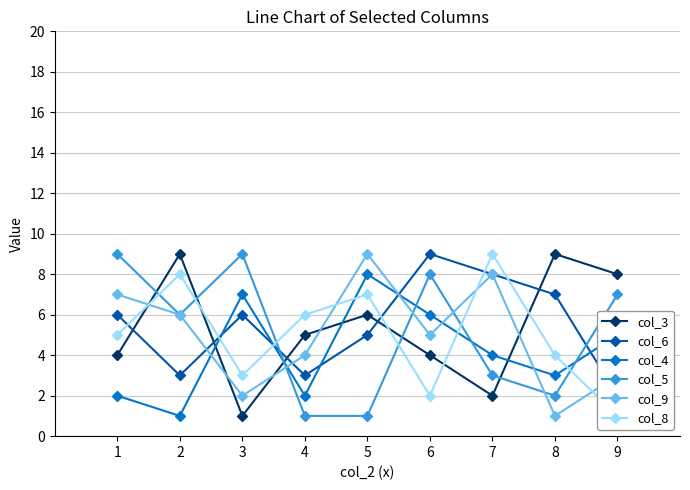

True or false: col_9 has a value of 5 at 6.

True